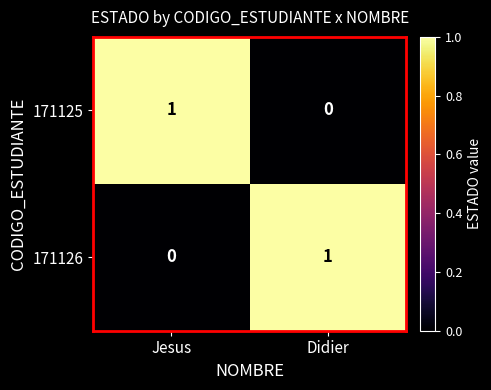

Reading right to left, what are all the values shown in this chart?

171125: 0	1
171126: 1	0